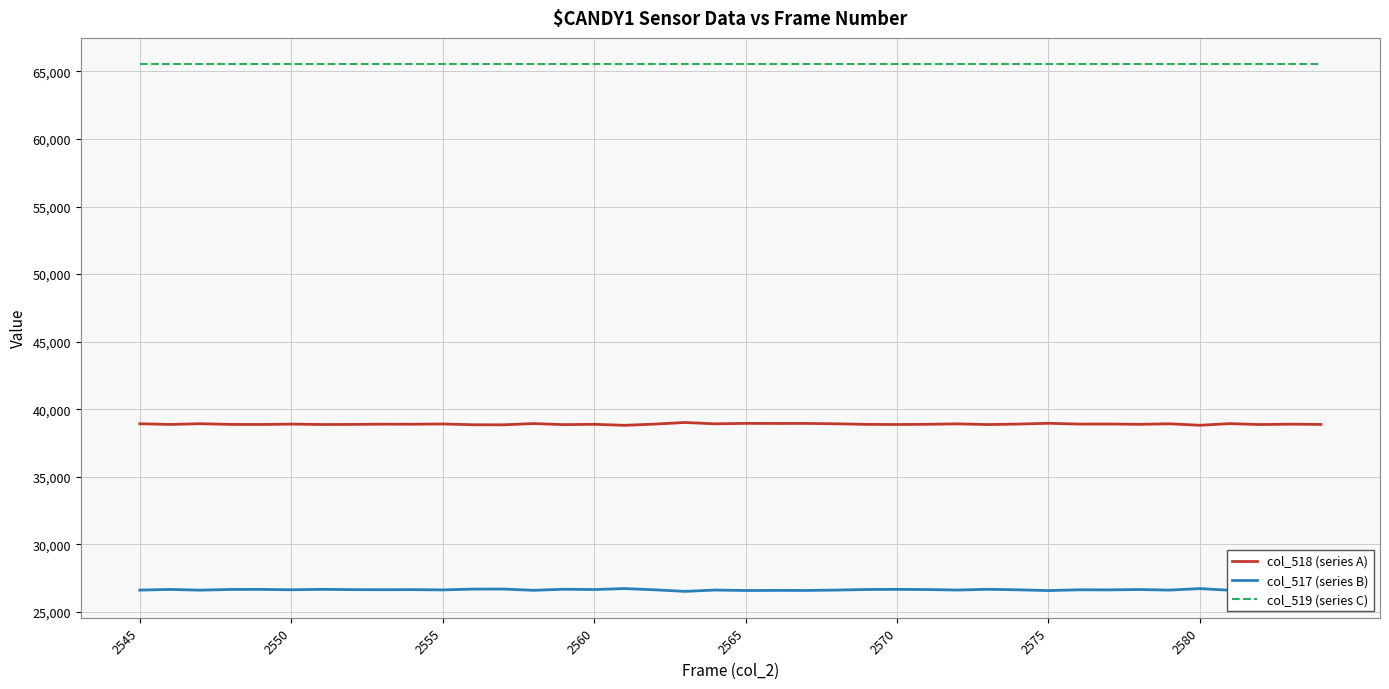

Which series has the largest total across all categories?

col_519 (series C)